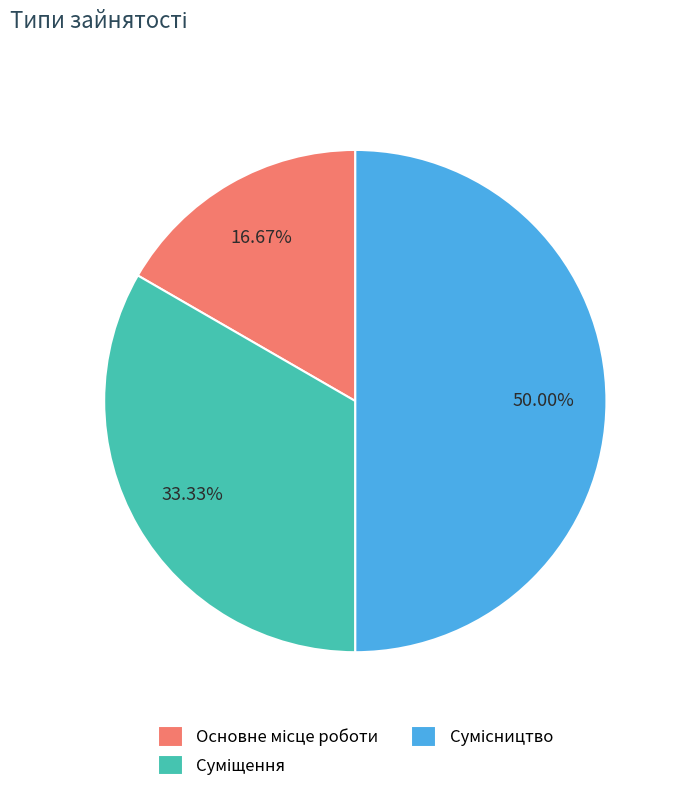

What is the change in value from Основне місце роботи to Суміщення?

+1